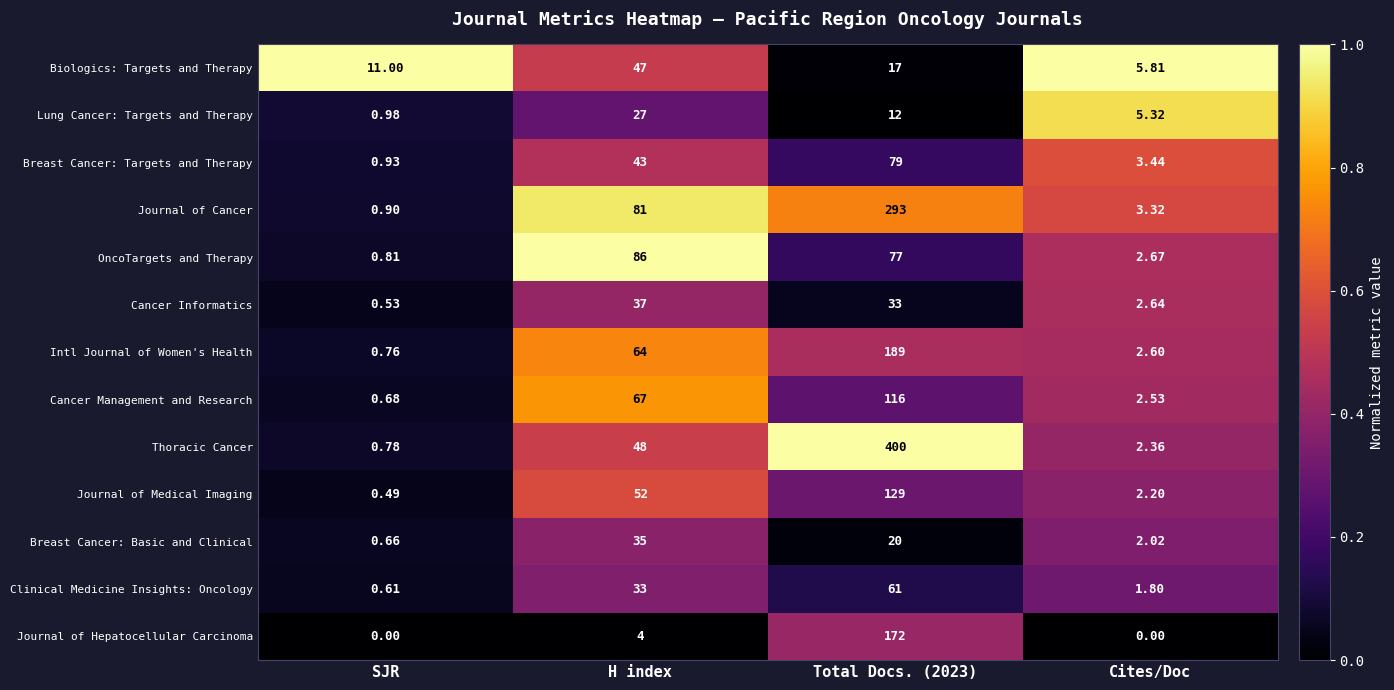

At which category is the sum across all series the highest?

Total Docs. (2023)